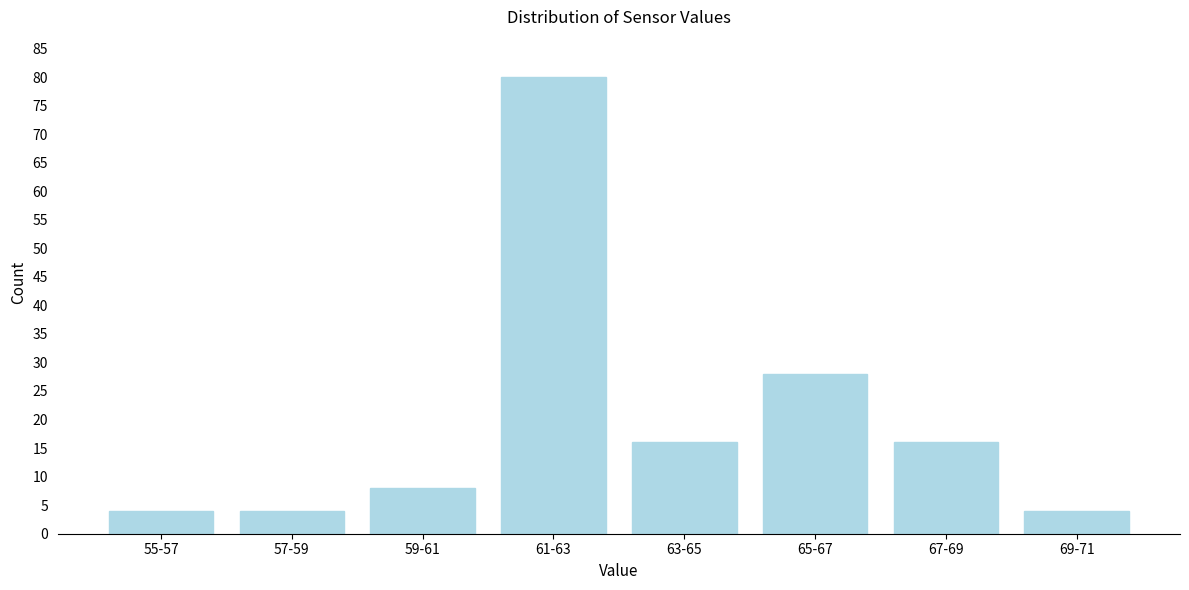

Reading right to left, transcribe all the data shown in this chart.

69-71=4	67-69=16	65-67=28	63-65=16	61-63=80	59-61=8	57-59=4	55-57=4